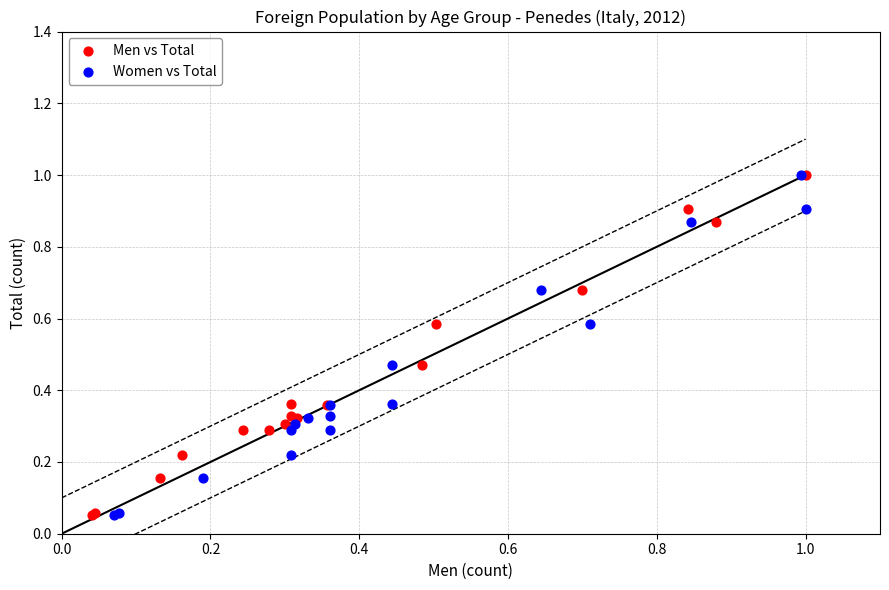

What are all the series names shown in the legend?

Men vs Total, Women vs Total